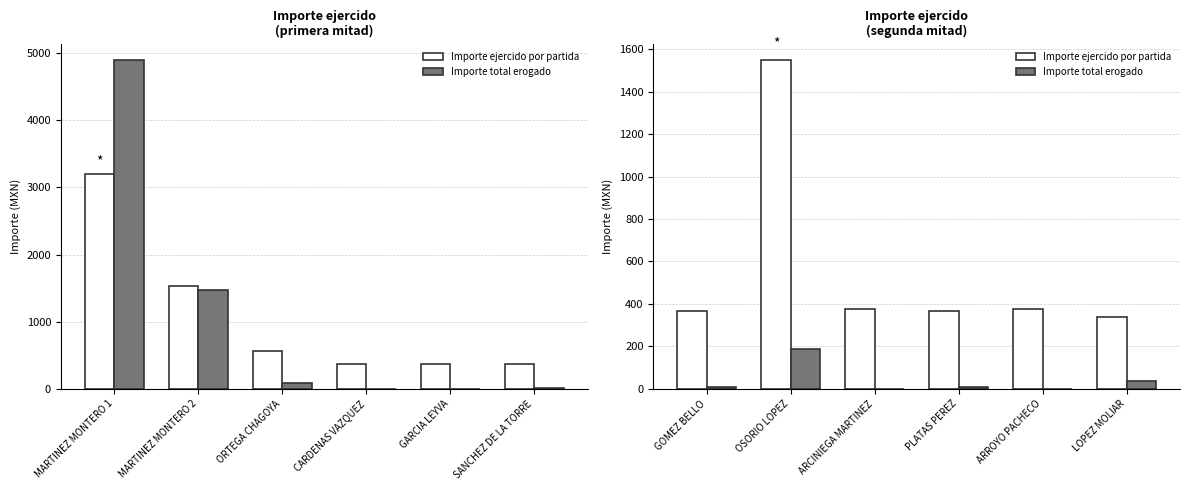

Which series has the largest range (max minus min)?

Importe ejercido por partida